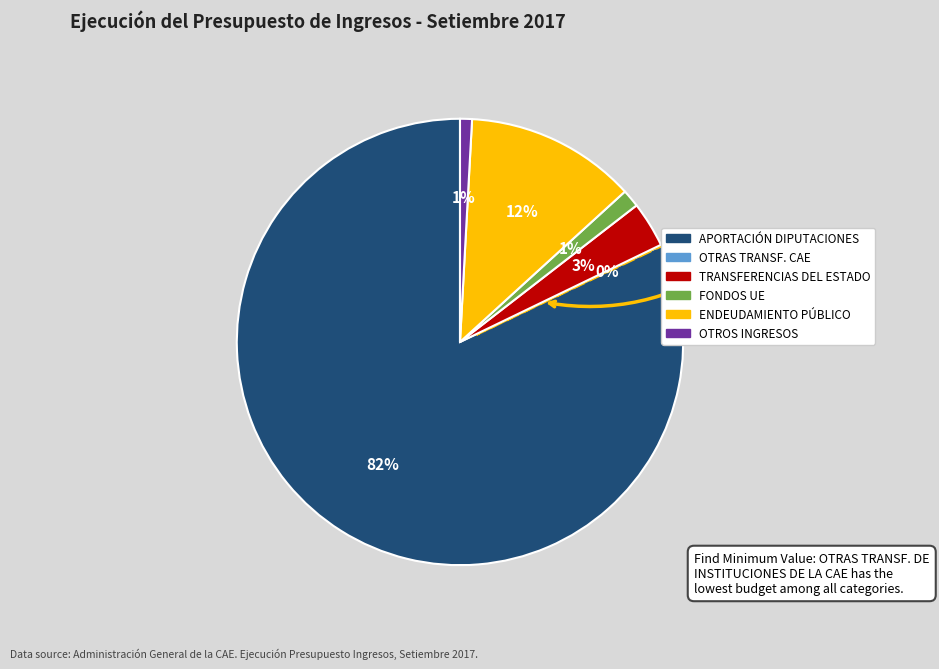

To the nearest percent, what is the average slice percentage?

17%